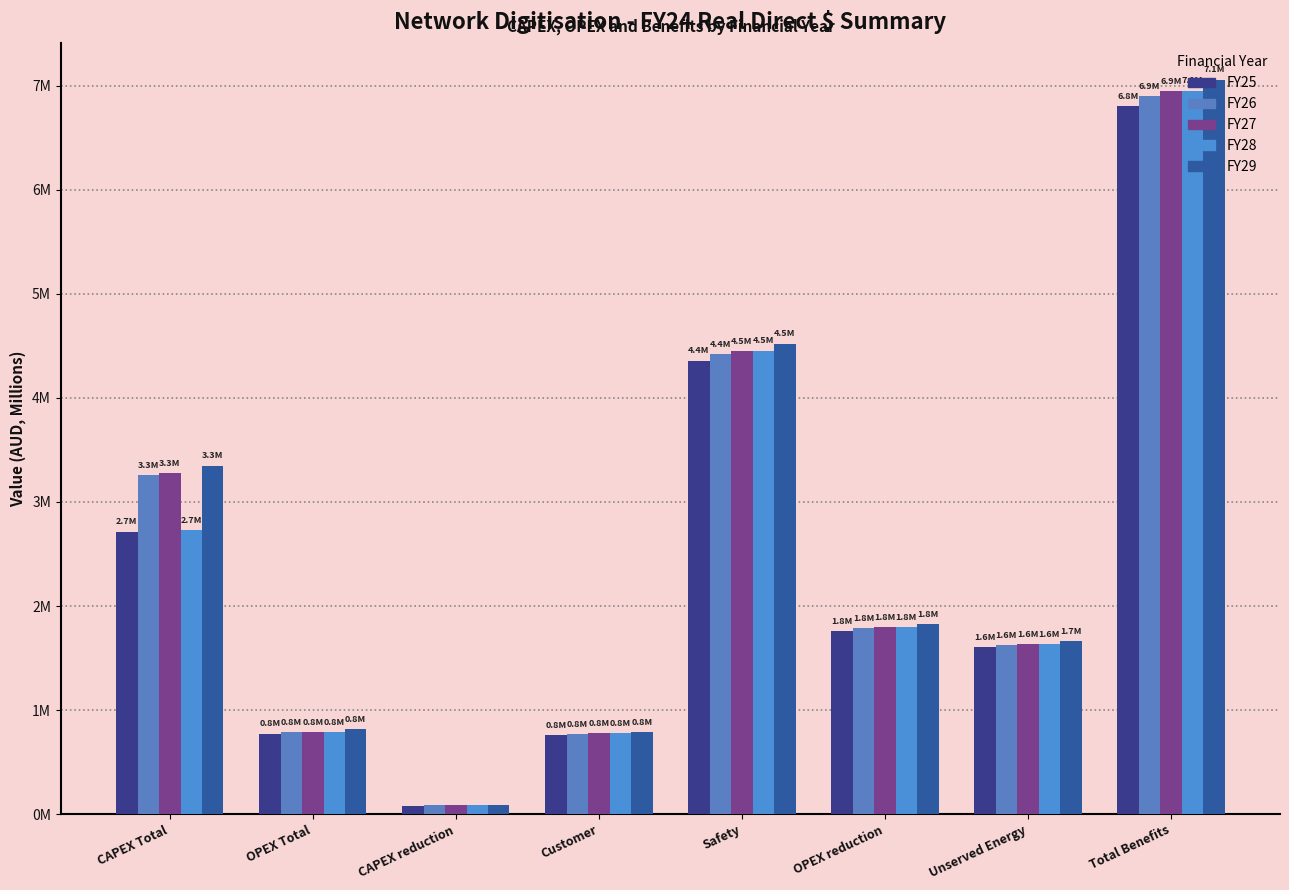

What are all the series names shown in the legend?

FY25, FY26, FY27, FY28, FY29